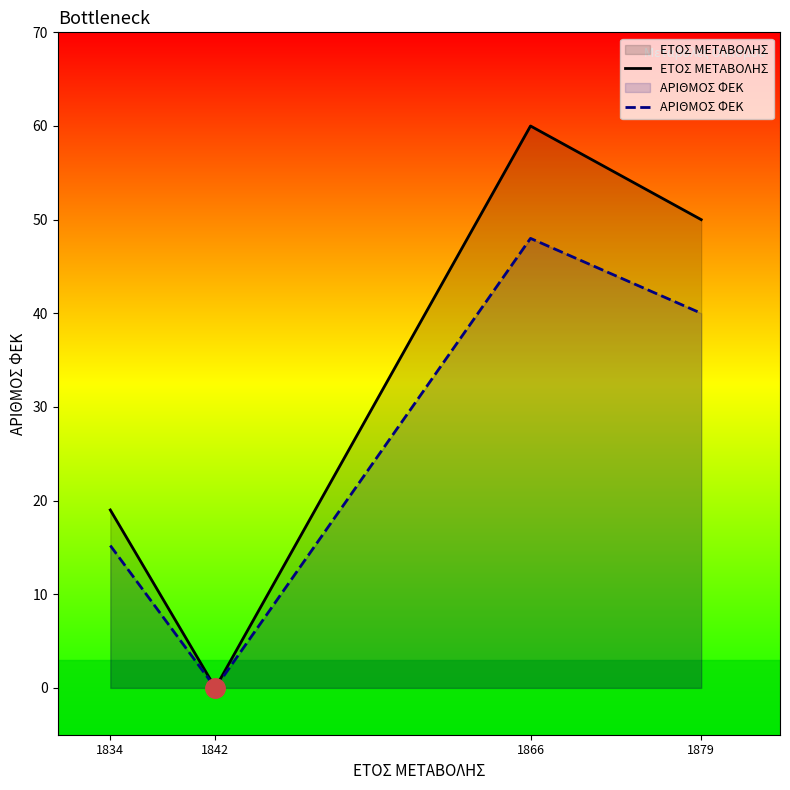

What is the difference between the ΑΡΙΘΜΟΣ ΦΕΚ values at 1842 and 1879?

40.0